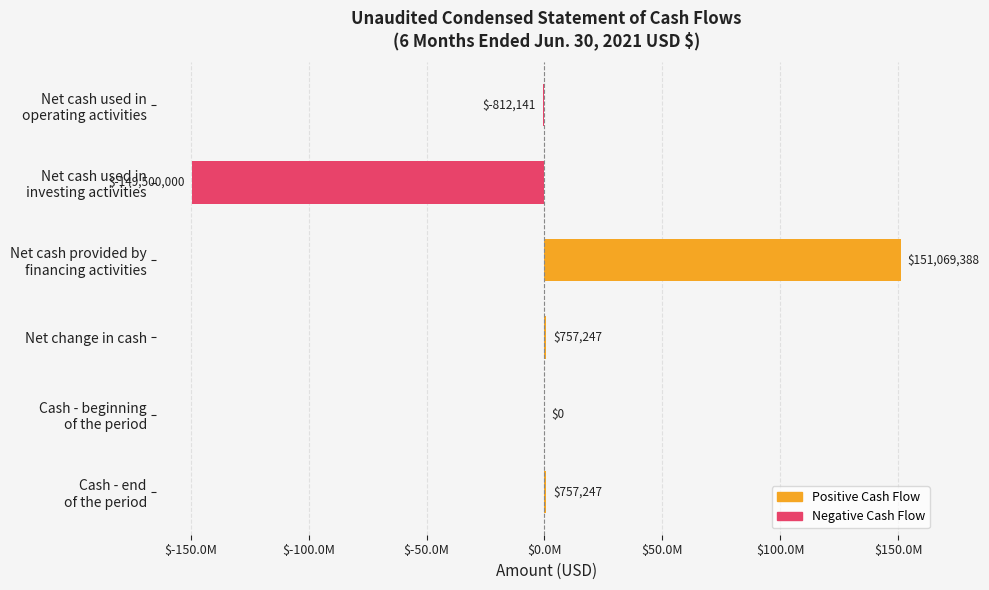

What is the difference between the values at Net cash used in
investing activities and Cash - beginning
of the period?

149500000